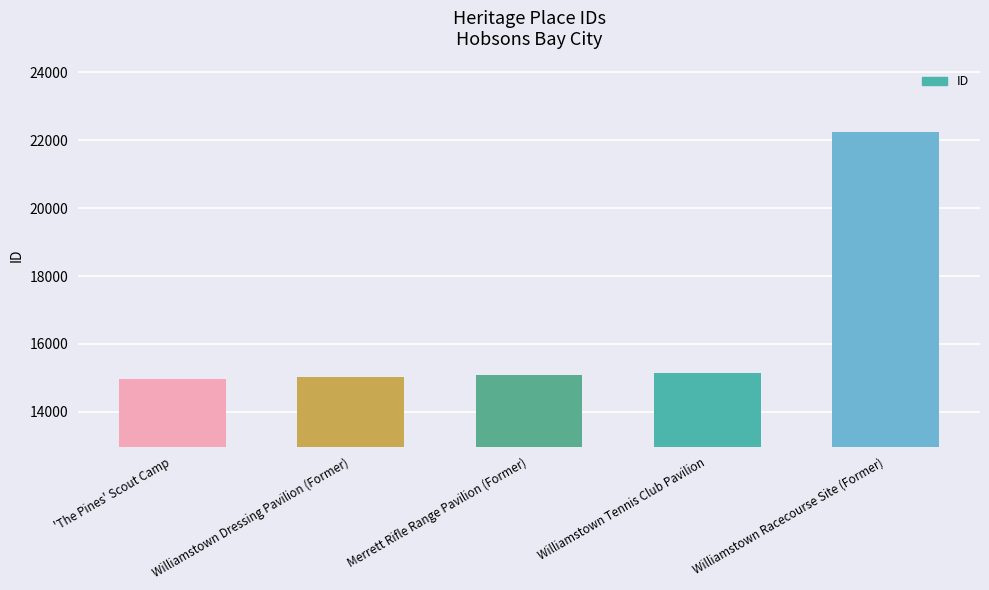

What is the label of the 5th bar from the right?

'The Pines' Scout Camp